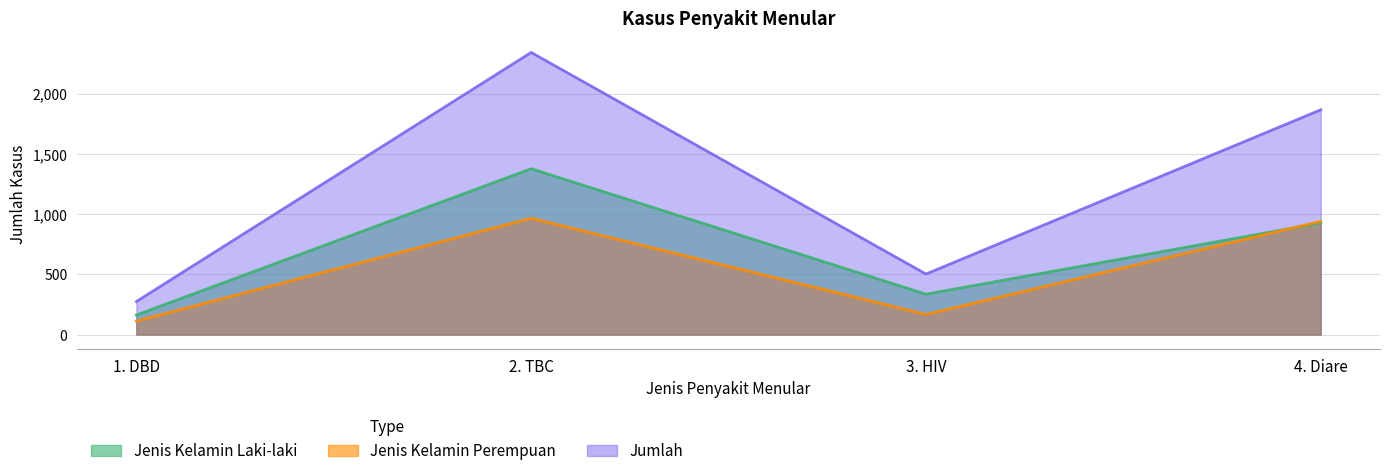

What is the difference between the Jenis Kelamin Perempuan values at 2. TBC and 4. Diare?

26